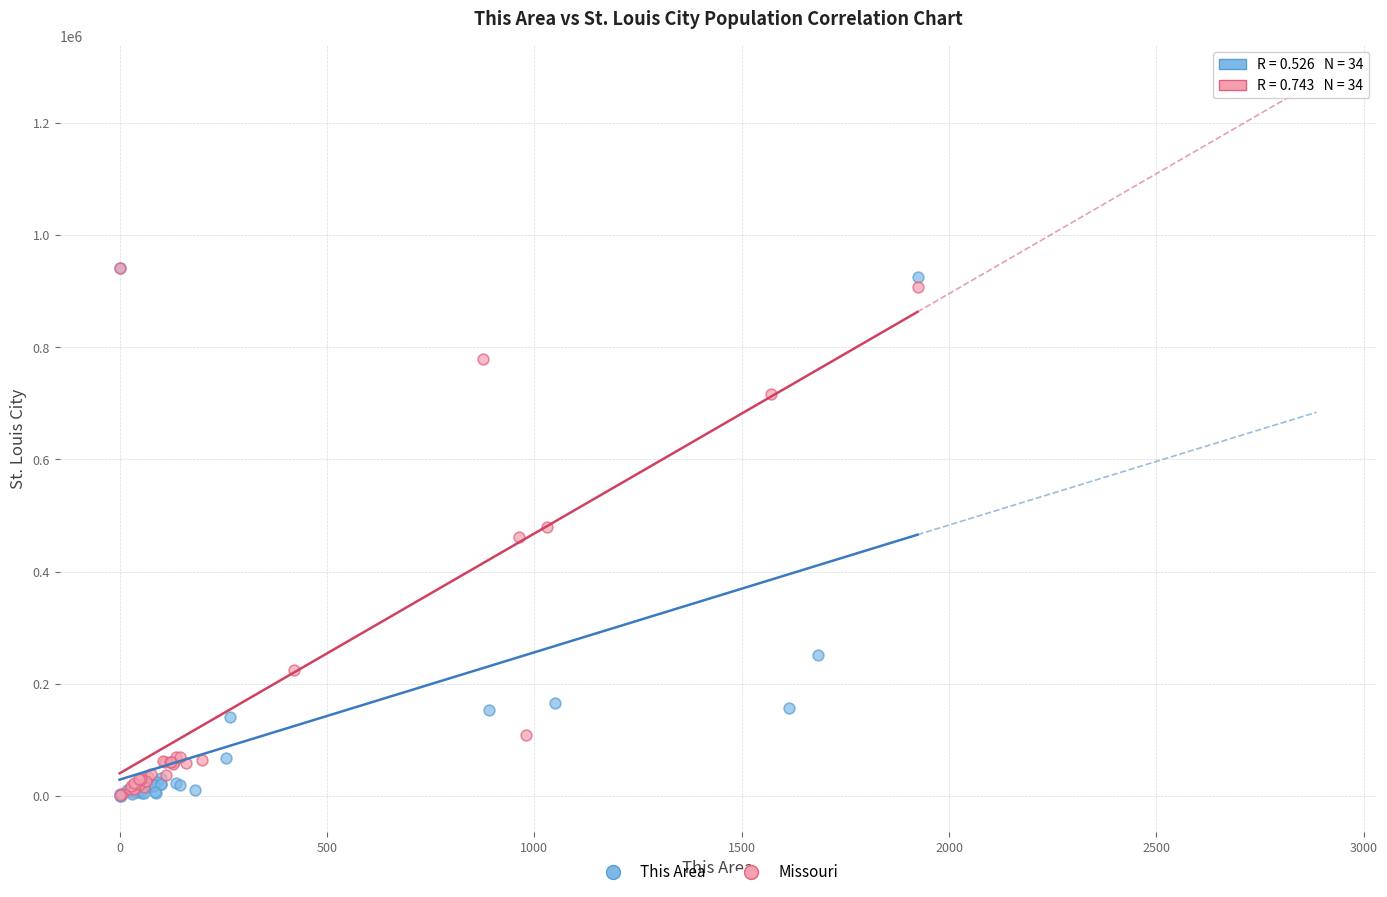

What are all the series names shown in the legend?

This Area, Missouri